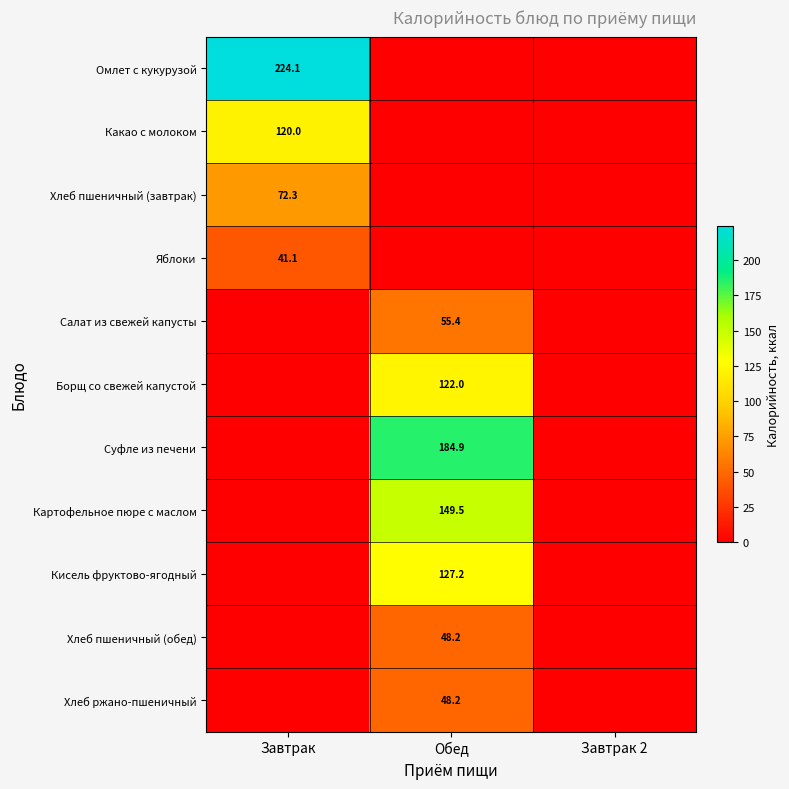

Which has a higher value, Обед or Завтрак 2?

Обед